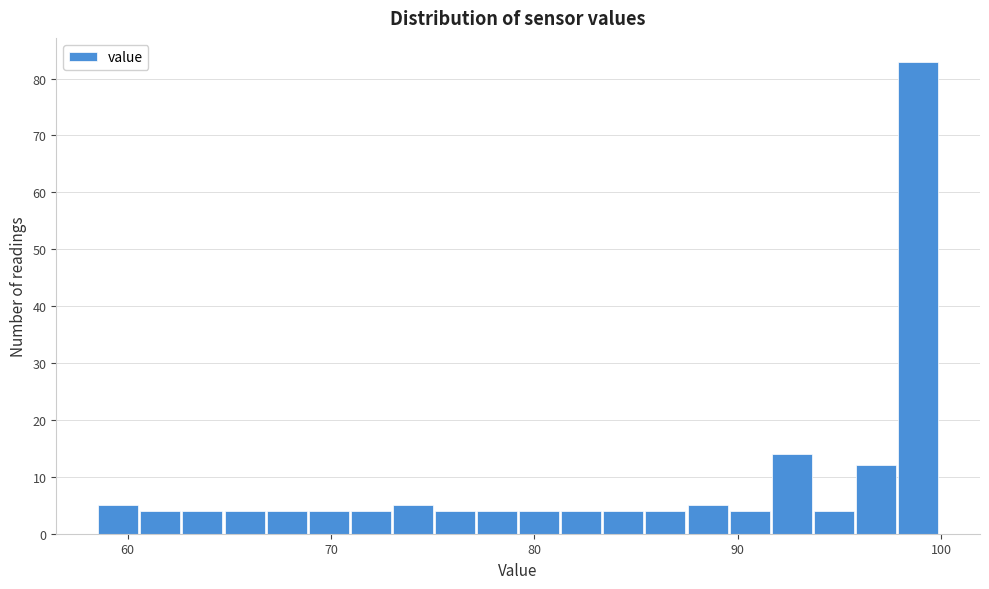

Read against the x-axis, roughly where is the centre of the tallest bar?

99